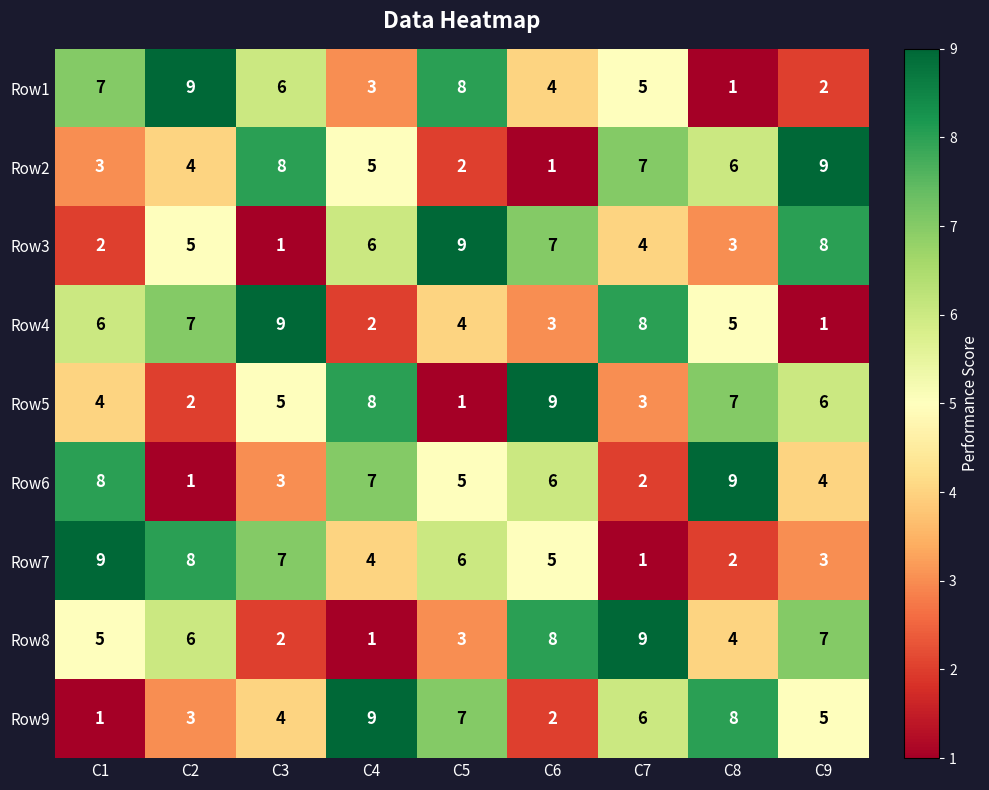

Where does the Row7 series first go above 5?

C1